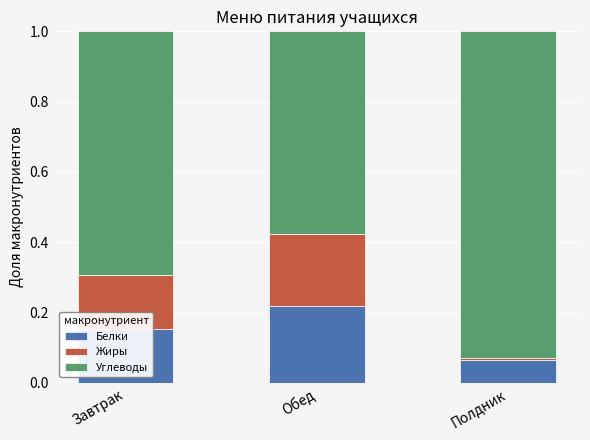

What is the sum of all Белки values?

0.4